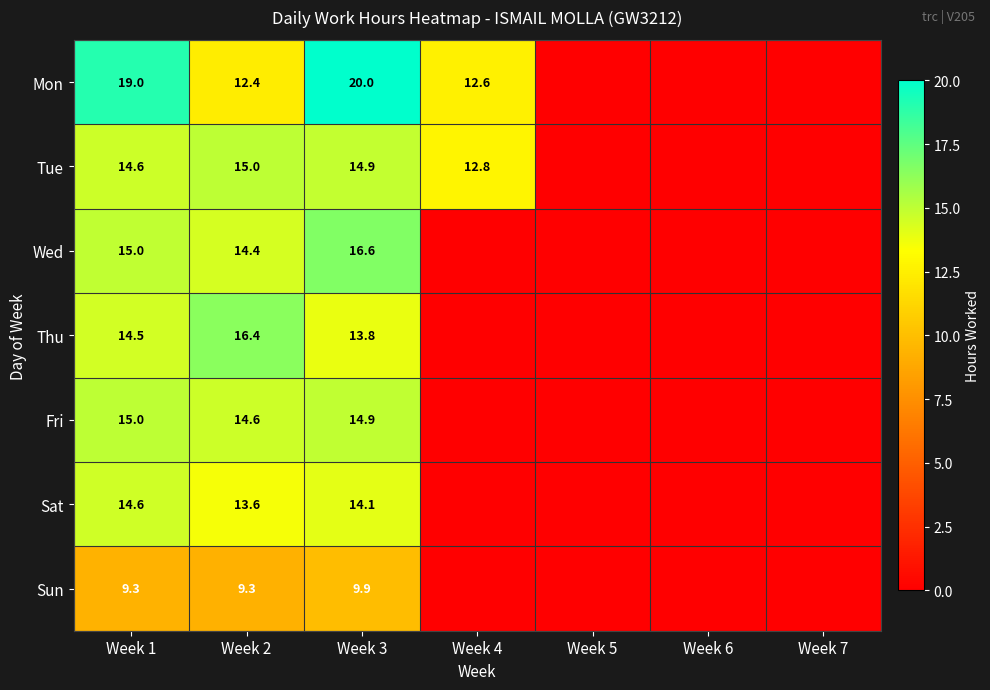

What is the sum of the Thu values at Week 1 and Week 3?

28.3